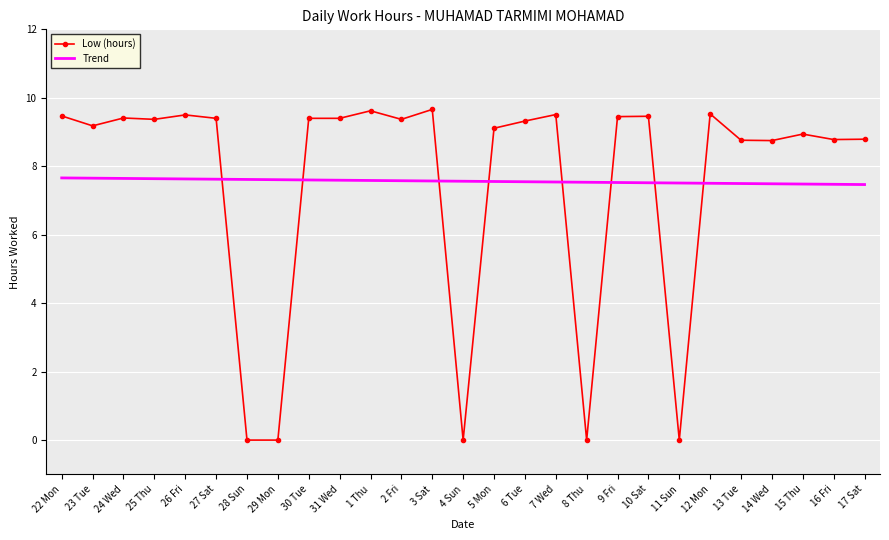

What is the spread (max minus min) of values at 15 Thu?

1.5